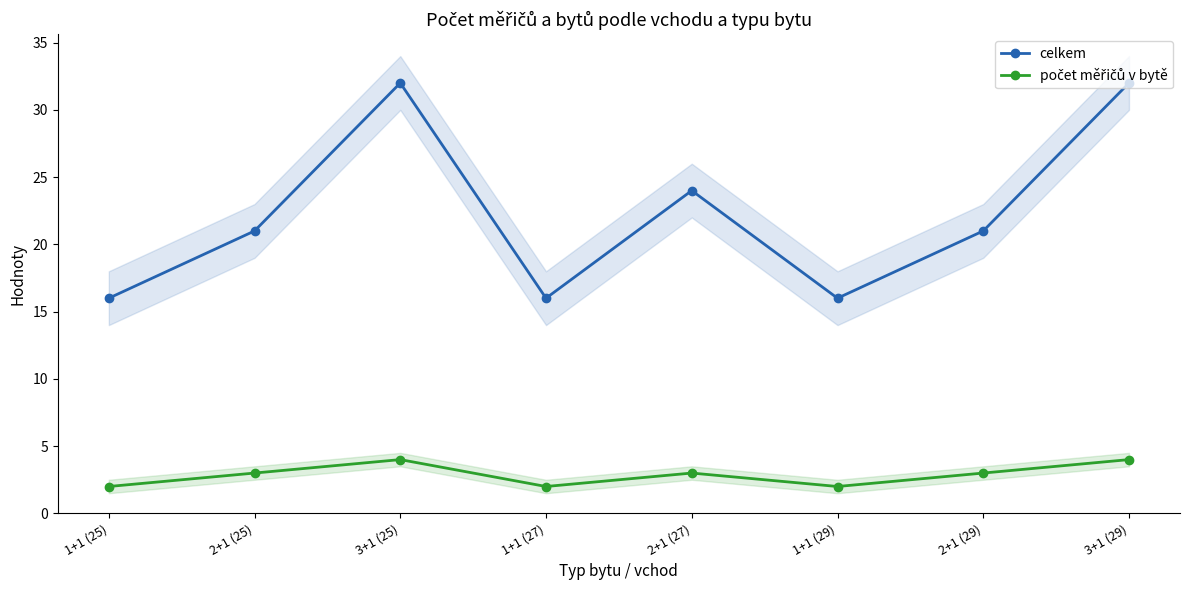

Is the value of počet měřičů v bytě at 1+1 (27) greater than the value of celkem at 2+1 (27)?

No